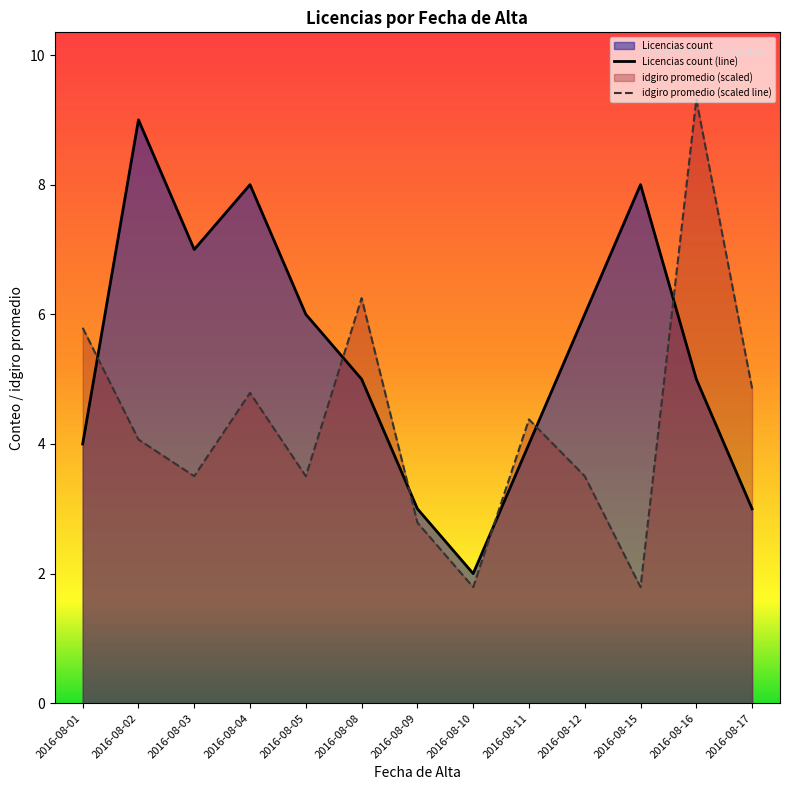

Reading right to left, transcribe all the data shown in this chart.

Licencias count (line): 2016-08-17=3.0	2016-08-16=5.0	2016-08-15=8.0	2016-08-12=6.0	2016-08-11=4.0	2016-08-10=2.0	2016-08-09=3.0	2016-08-08=5.0	2016-08-05=6.0	2016-08-04=8.0	2016-08-03=7.0	2016-08-02=9.0	2016-08-01=4.0
idgiro promedio (scaled line): 2016-08-17=4.9	2016-08-16=9.3	2016-08-15=1.8	2016-08-12=3.5	2016-08-11=4.4	2016-08-10=1.8	2016-08-09=2.8	2016-08-08=6.2	2016-08-05=3.5	2016-08-04=4.8	2016-08-03=3.5	2016-08-02=4.1	2016-08-01=5.8